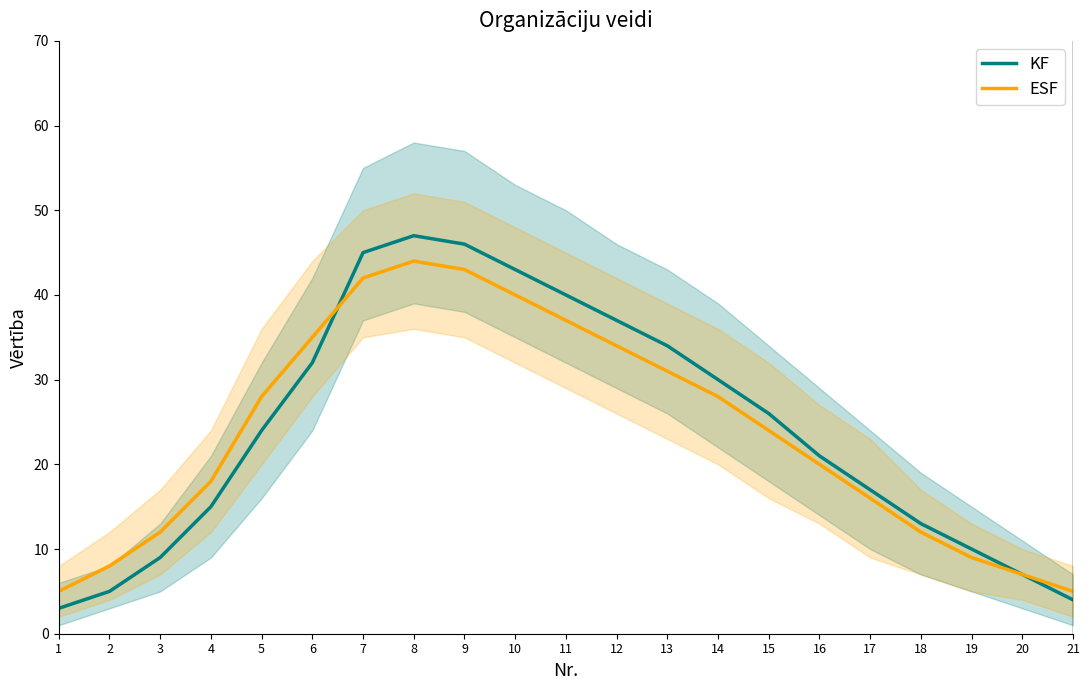

Between 3 and 16, which is larger?

16